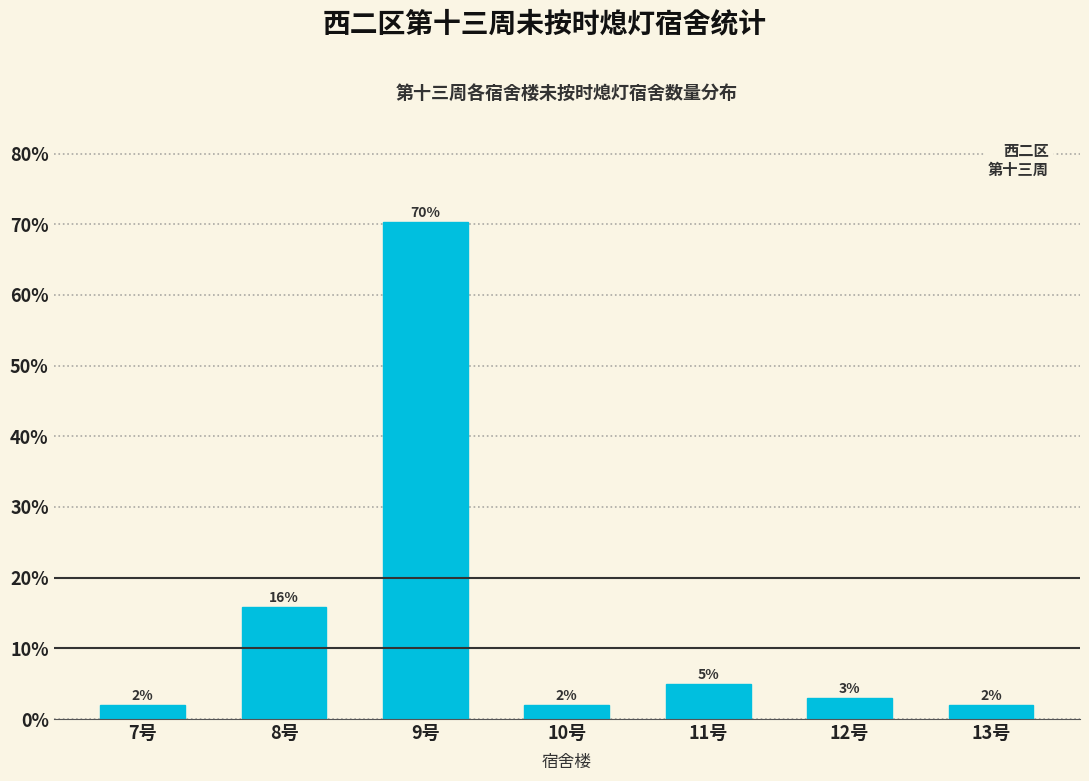

At which label is the value closest to 36?

8号